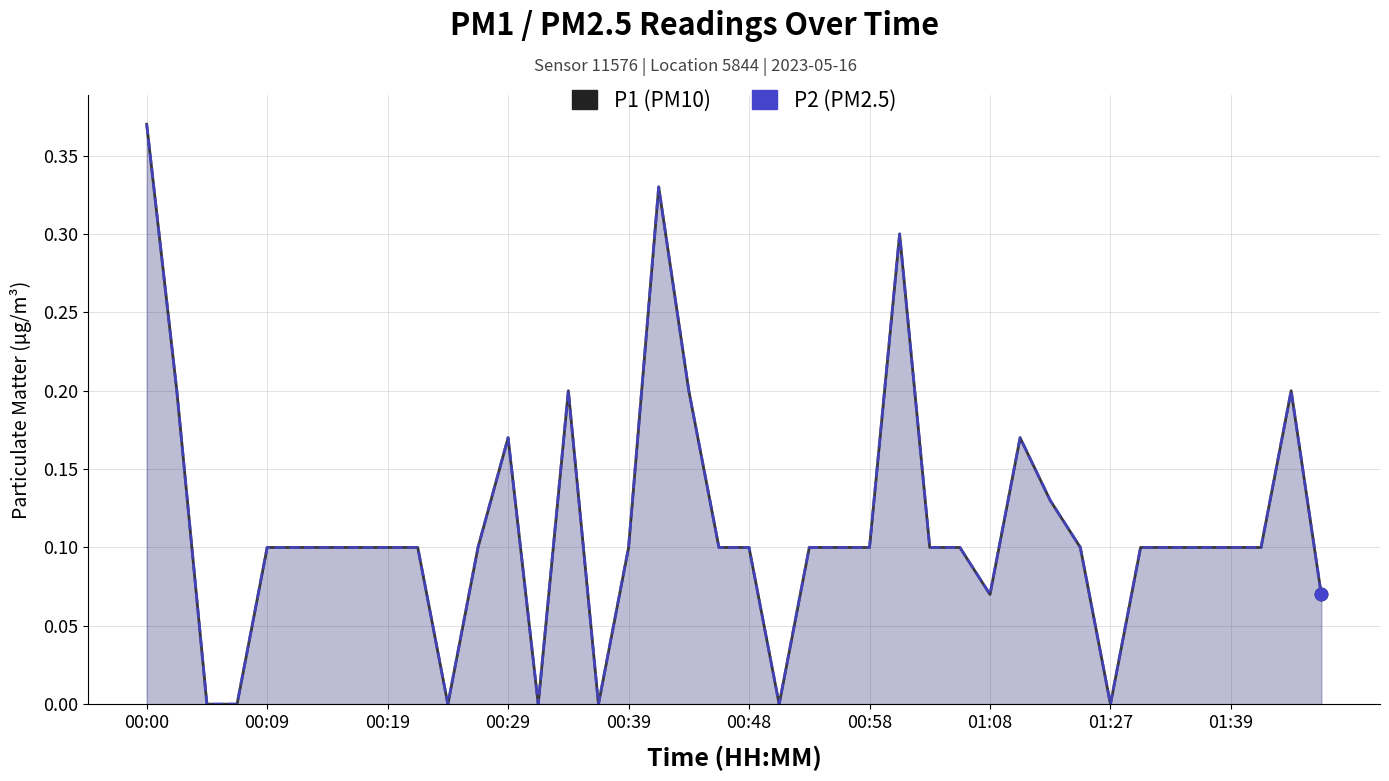

Which series reaches the minimum Y coordinate?

P1